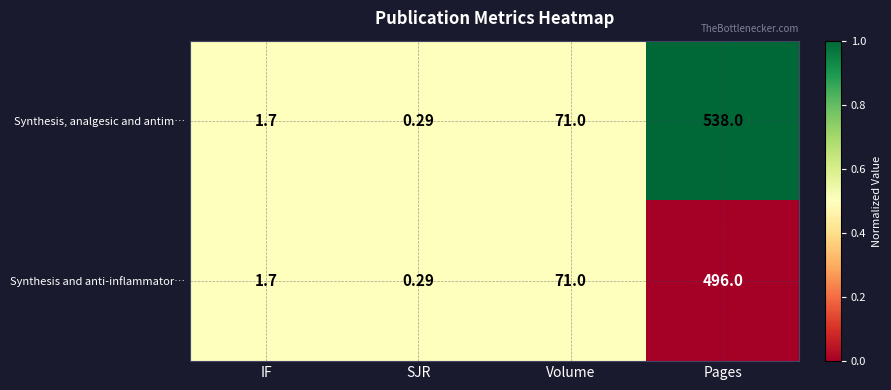

Which series has the largest total across all categories?

Synthesis, analgesic and antim…